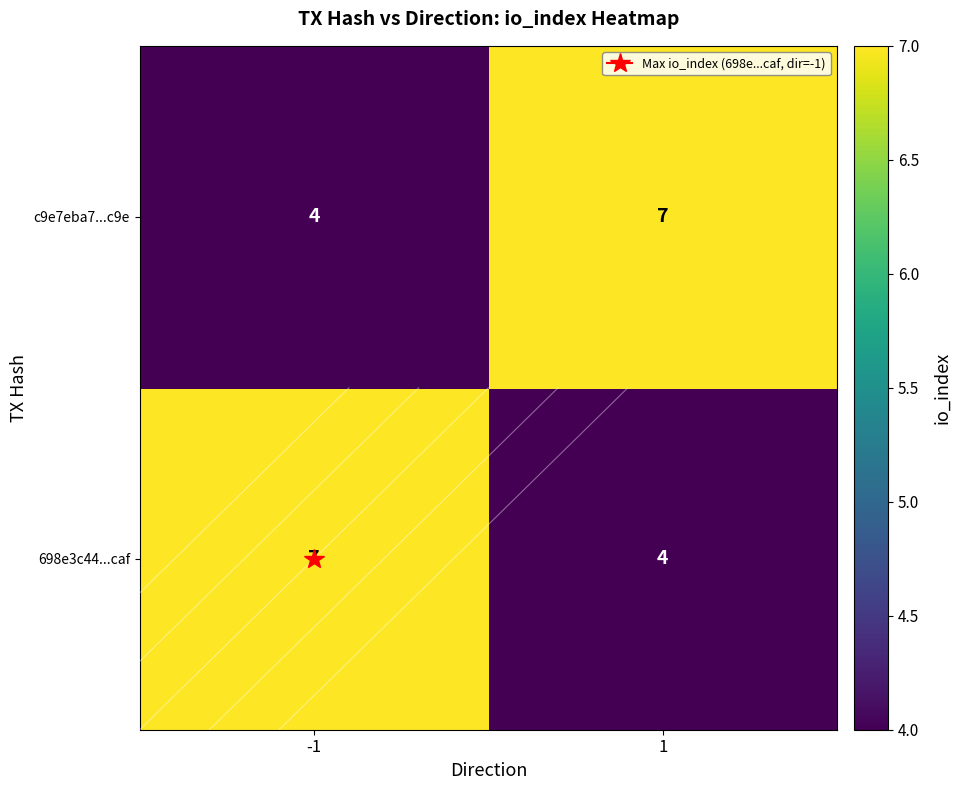

What is the spread (max minus min) of values at 1?

3